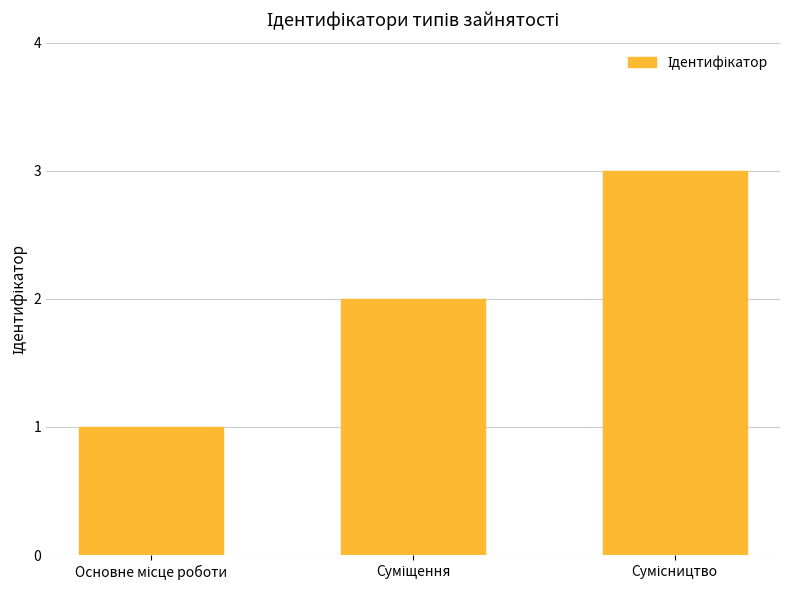

What is the maximum value shown in the chart?

3